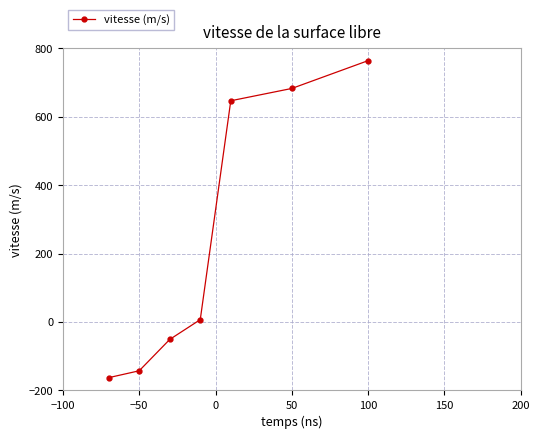

What is the average value?

249.4